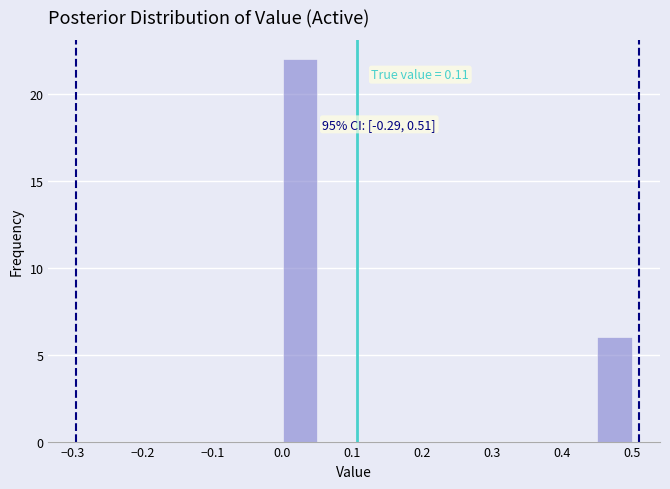

Which range on the x-axis has the tallest bar?

0.00 to 0.05